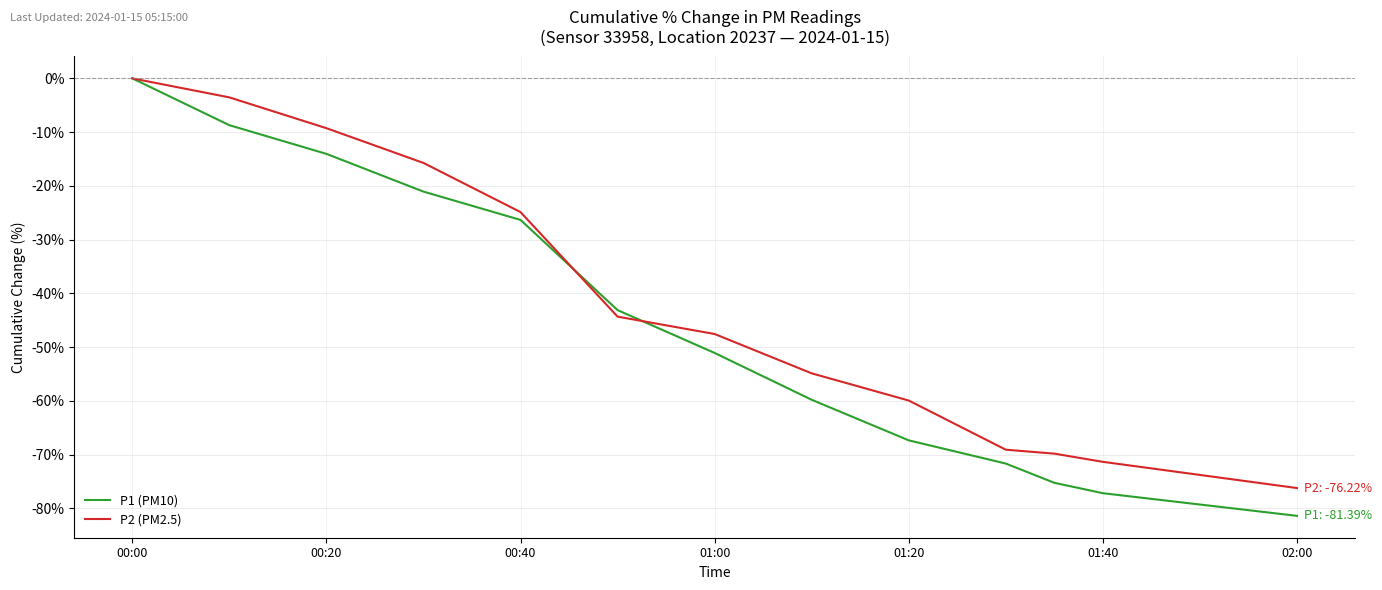

Which series has the largest total across all categories?

P2 (PM2.5)